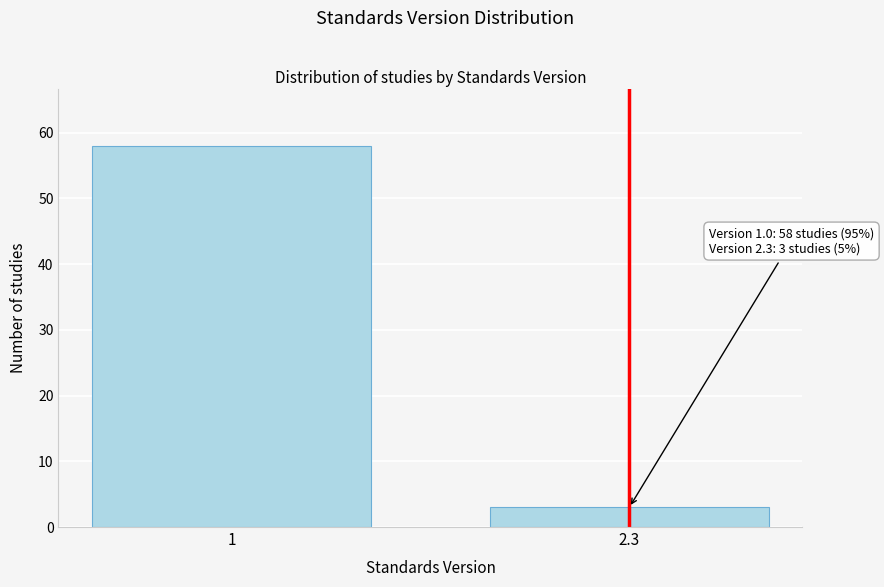

Reading left to right, list all the values displayed in this chart.

1=58	2.3=3